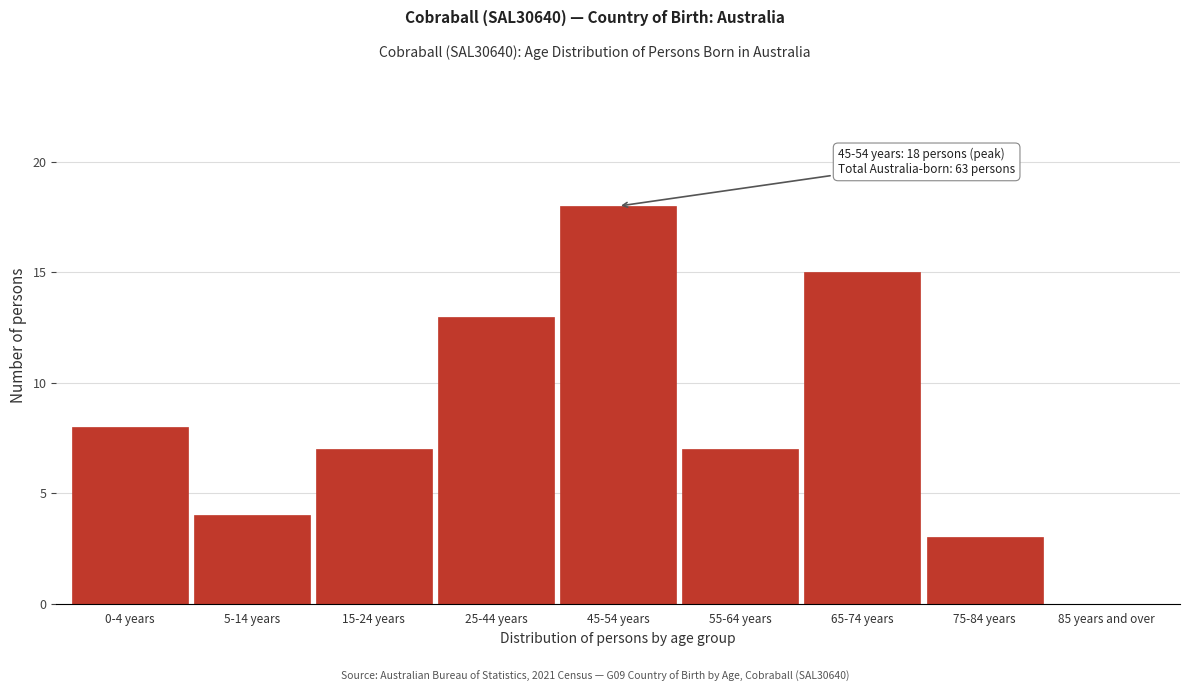

Reading left to right, extract all data points from this chart.

0-4 years=8	5-14 years=4	15-24 years=7	25-44 years=13	45-54 years=18	55-64 years=7	65-74 years=15	75-84 years=3	85 years and over=0